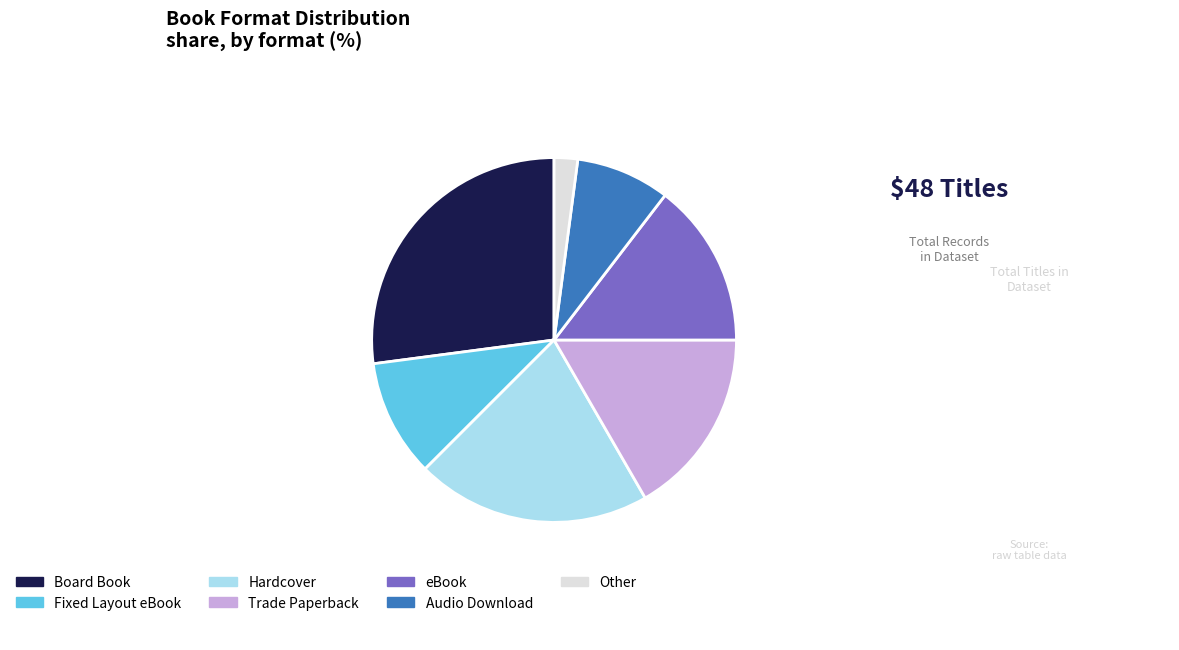

Combined, do Other and Hardcover account for over 50%?

No